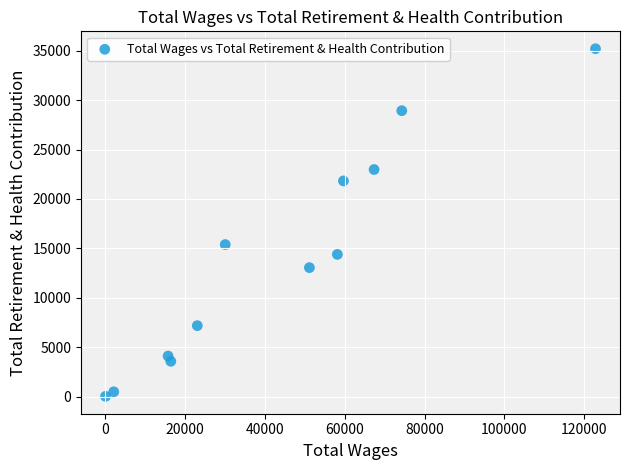

What is the average Y value?

13923